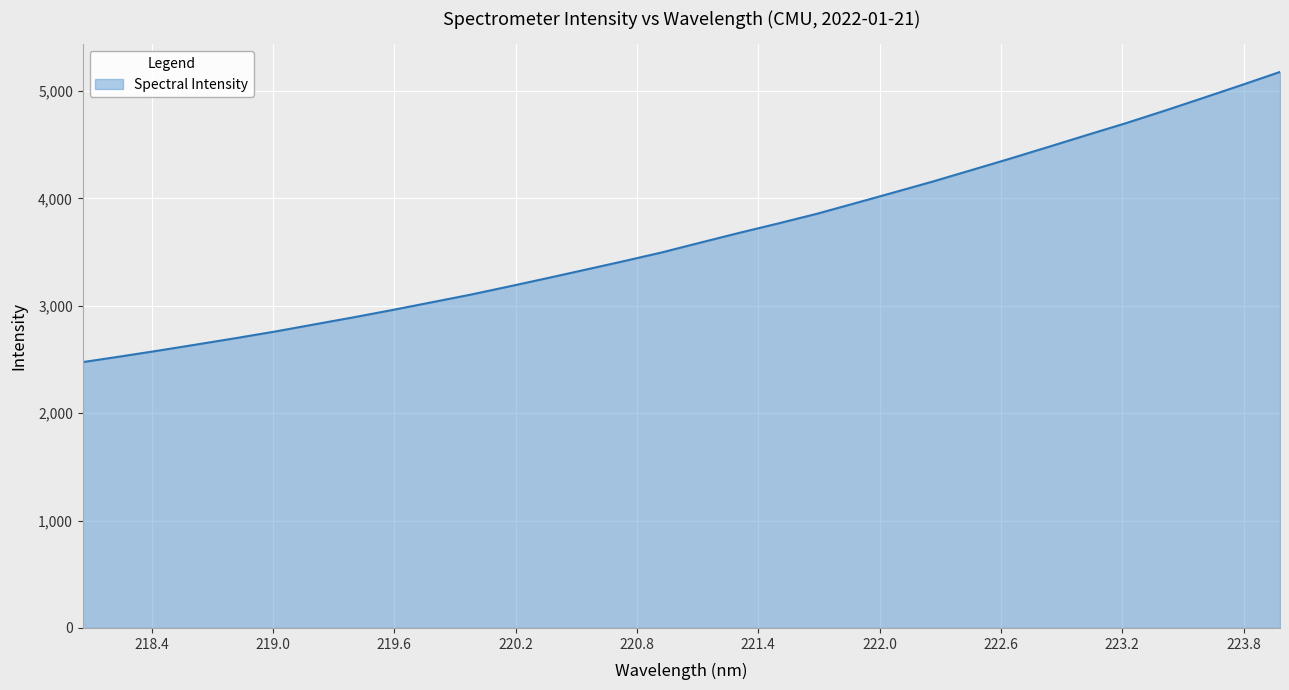

Does the chart have visible grid lines?

Yes